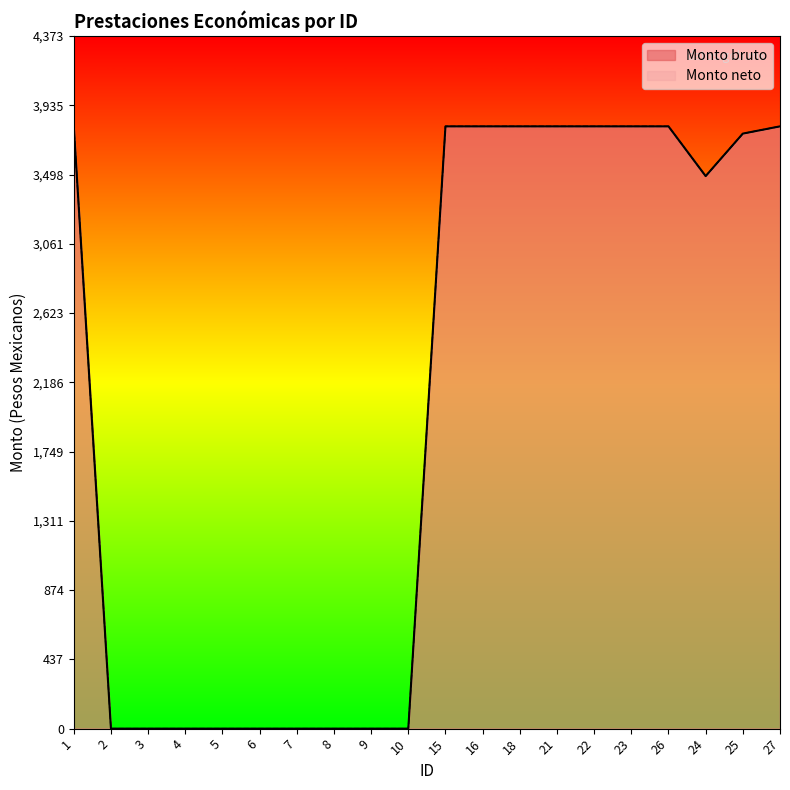

What is the total value across all series at 24?

6977.2